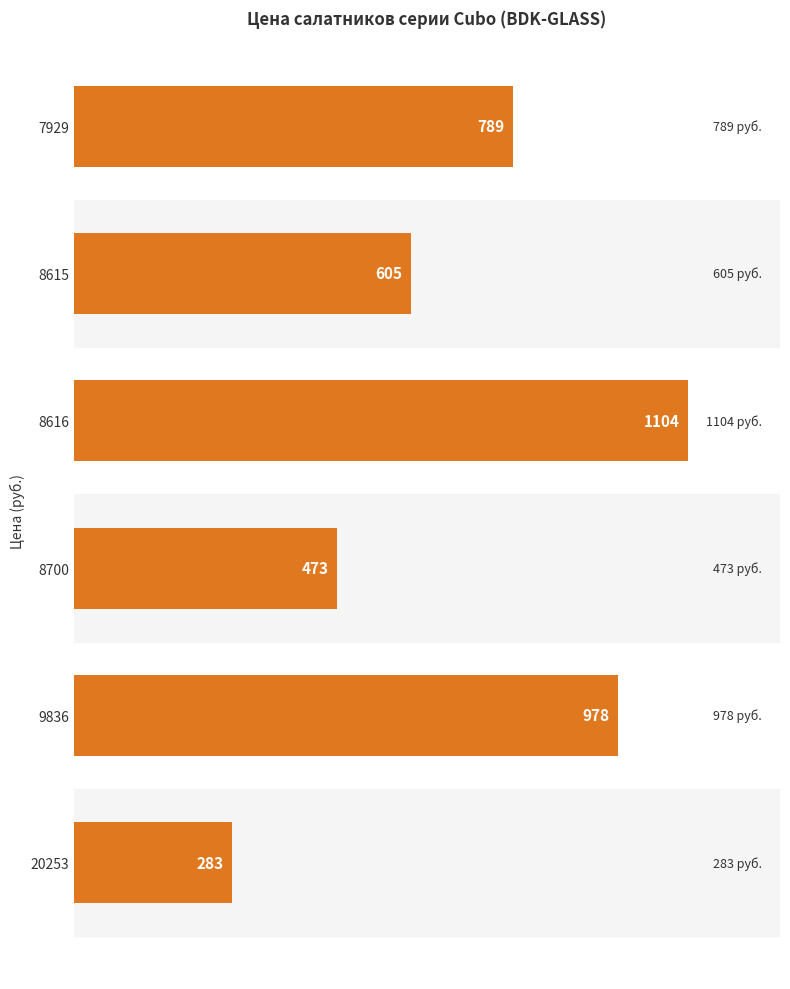

Reading bottom to top, what are all the values shown in this chart?

20253=283	9836=978	8700=473	8616=1104	8615=605	7929=789